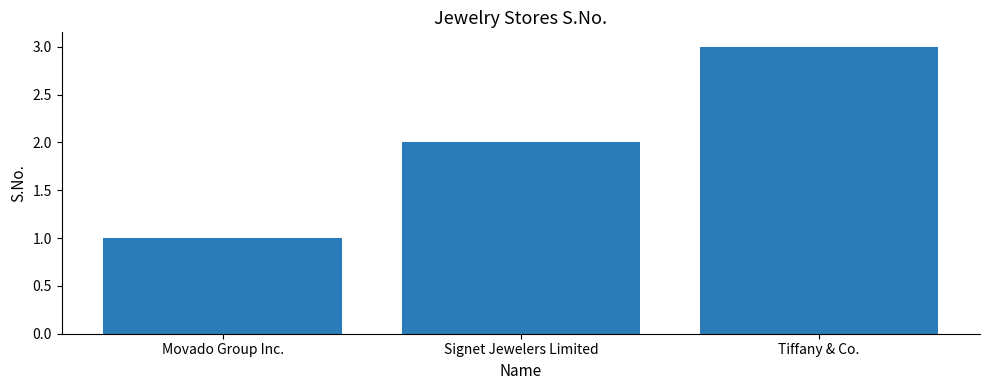

At which category does the chart reach its peak across all series?

Tiffany & Co.